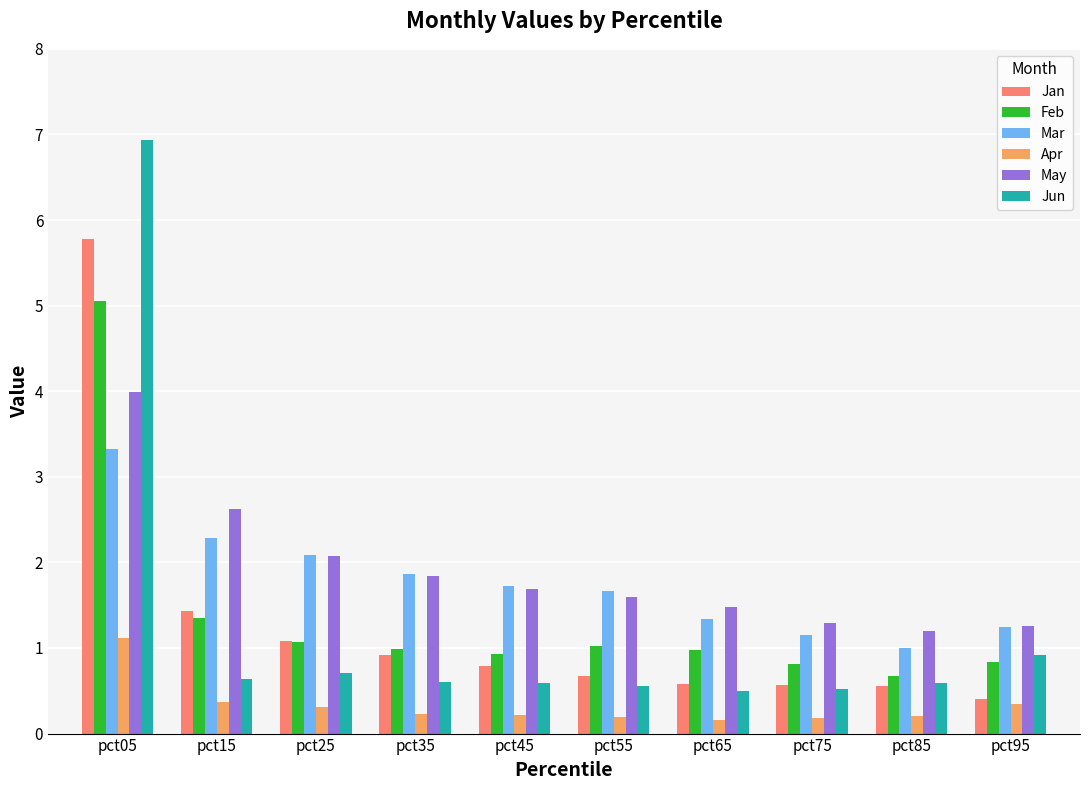

Is it true that Jan equals 0.8 at pct45?

True